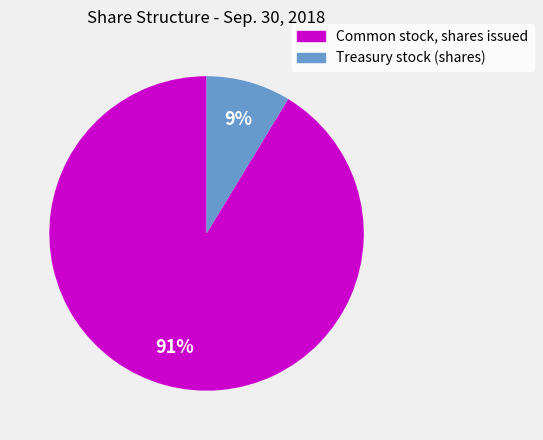

Which slice is the largest?

Common stock, shares issued